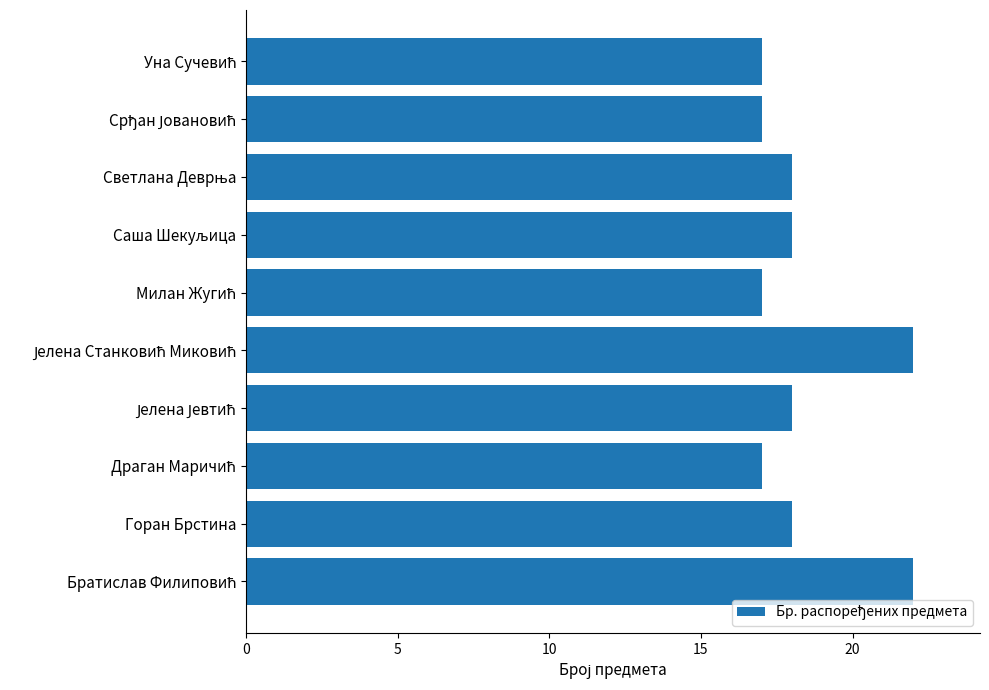

What is the smallest value displayed?

17